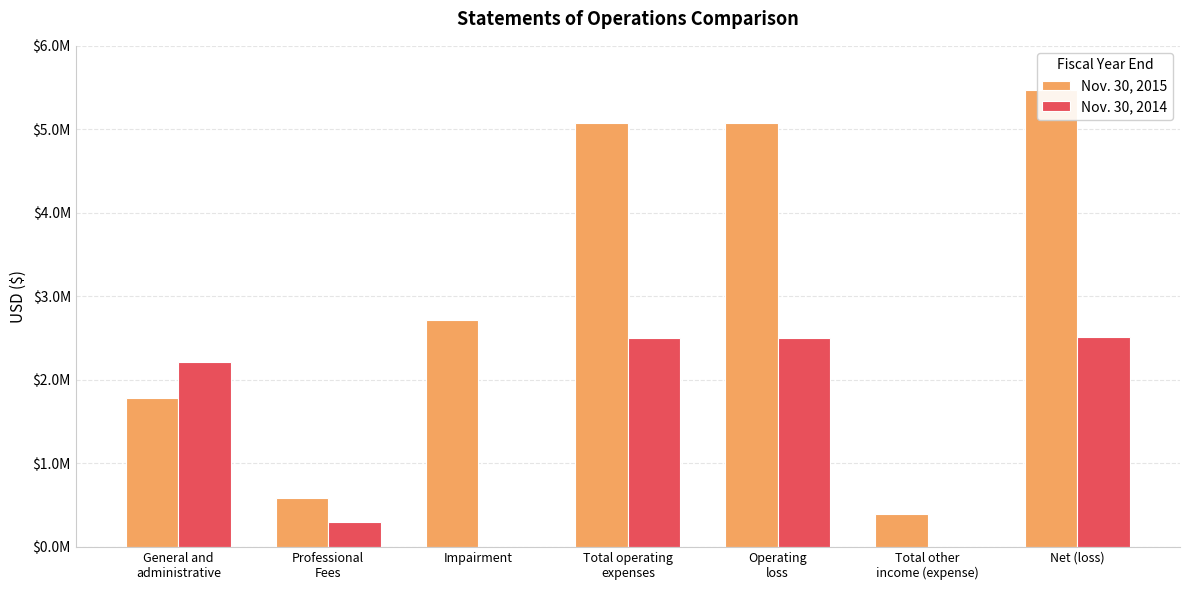

At which category is the sum across all series the highest?

Net (loss)